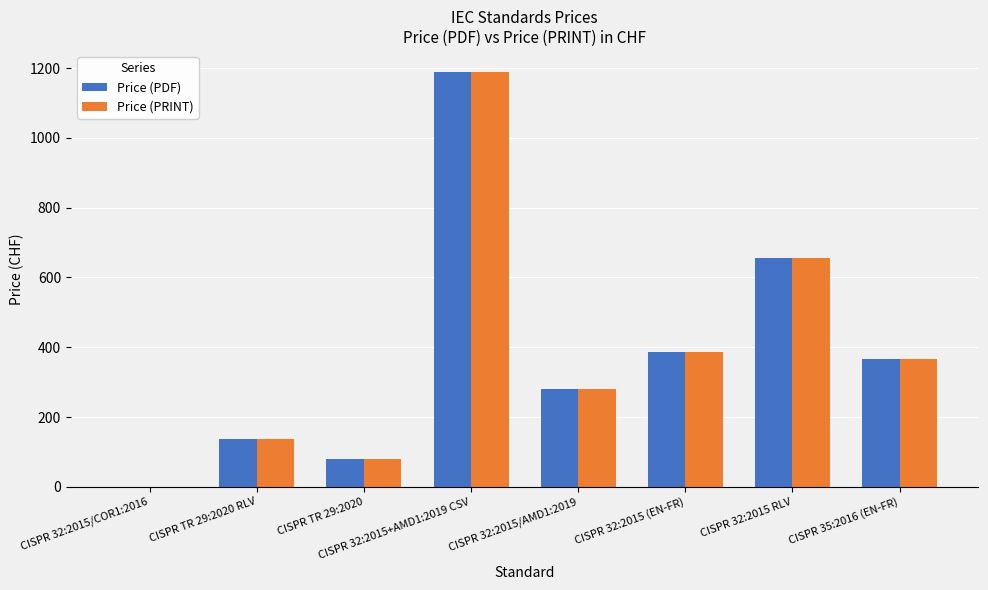

Is the value of Price (PDF) at CISPR 32:2015 RLV greater than the value of Price (PRINT) at CISPR 32:2015/COR1:2016?

Yes